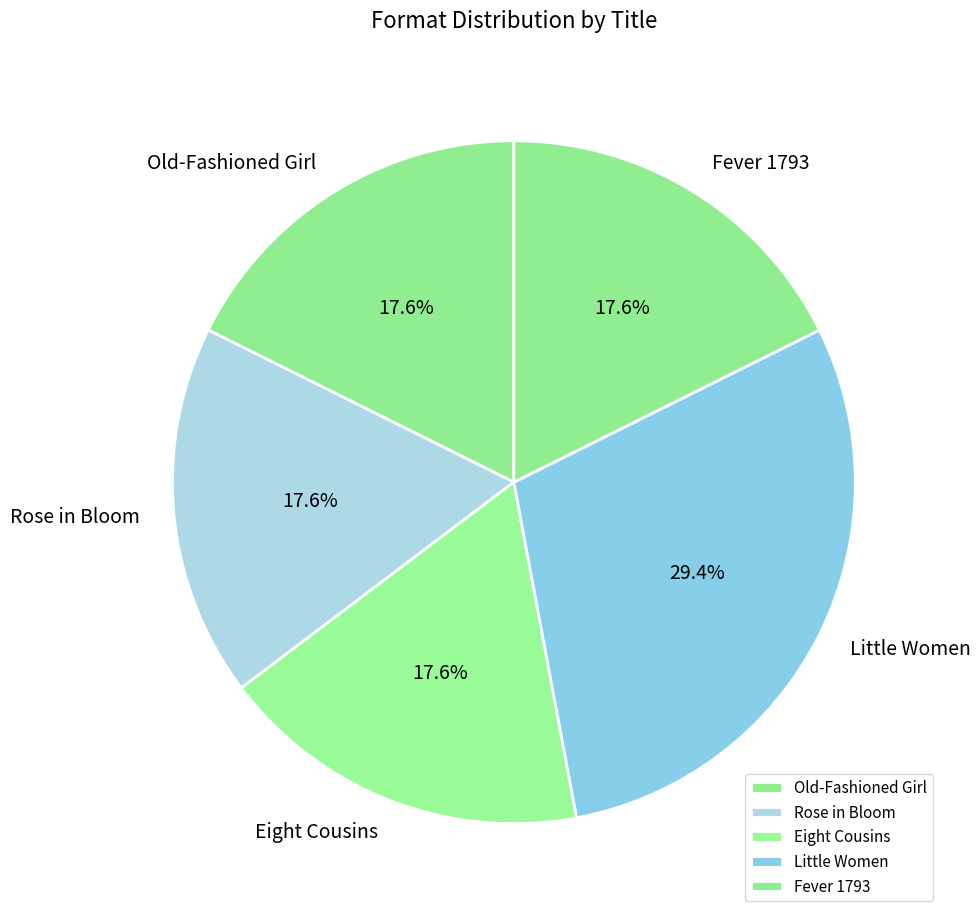

What percentage is the Rose in Bloom slice, to the nearest percent?

18%